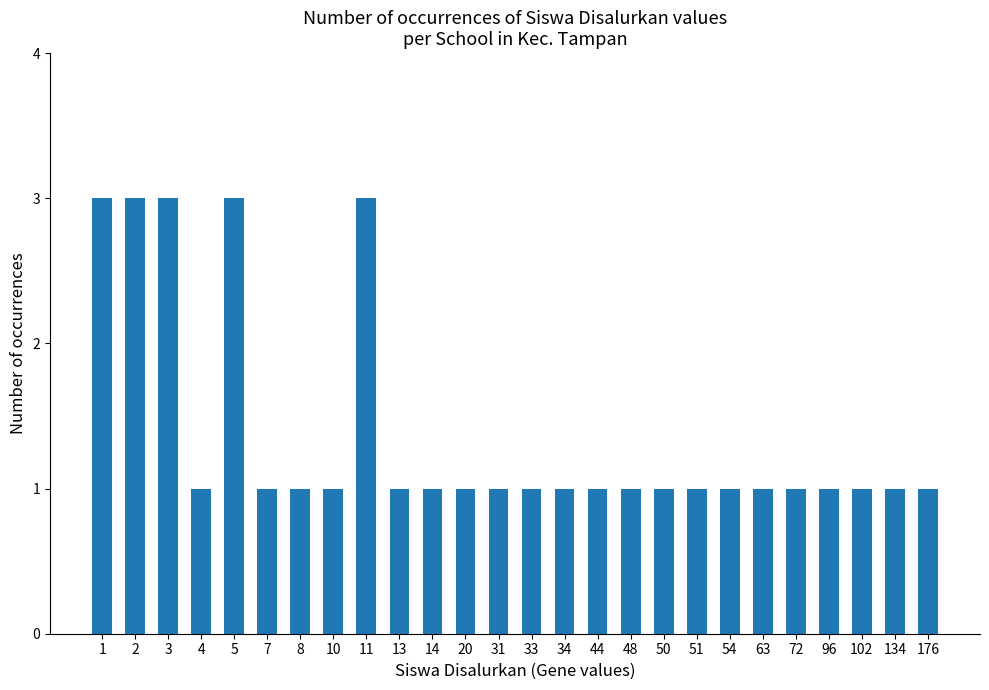

Is it true that the value at 33 is 0?

False